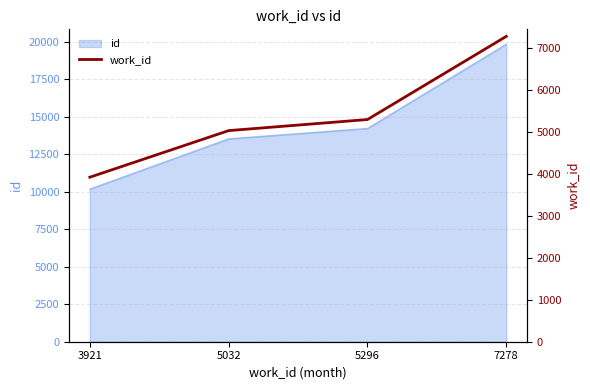

The chart shows a value of 5296 at 5296. True or false?

True